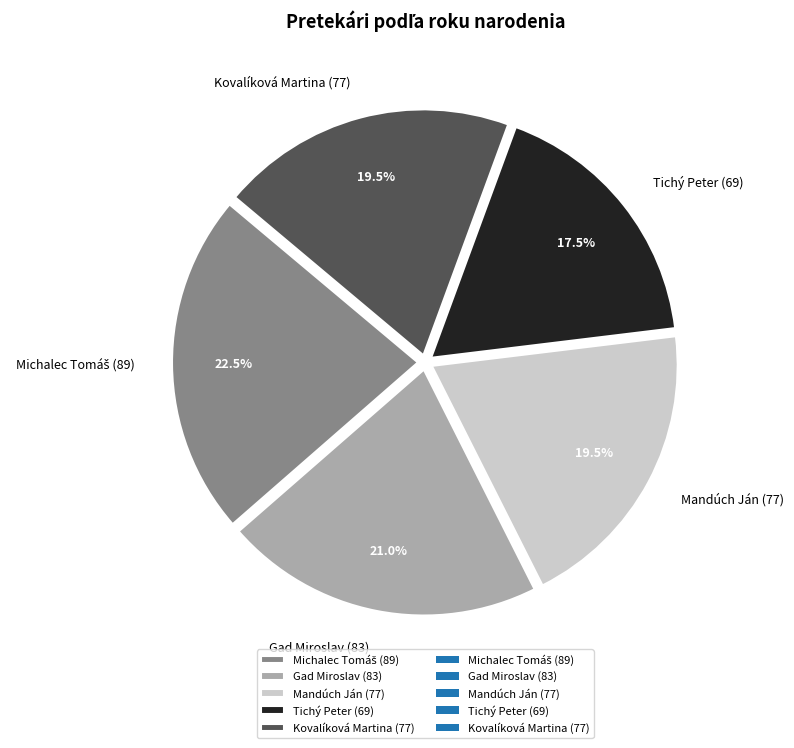

Does Mandúch Ján (77) represent more than half of the total?

No